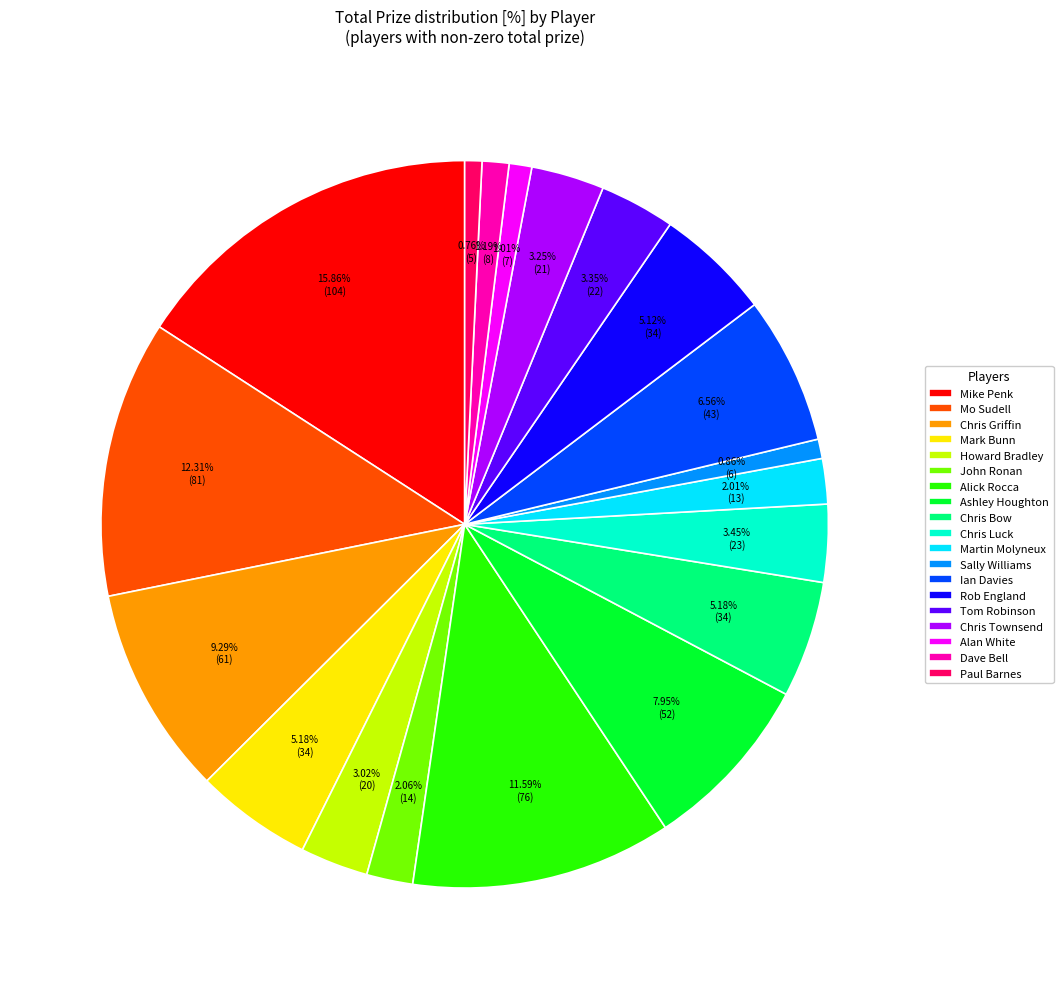

Approximately how many times larger is the value at Mark Bunn compared to Tom Robinson?

1.5